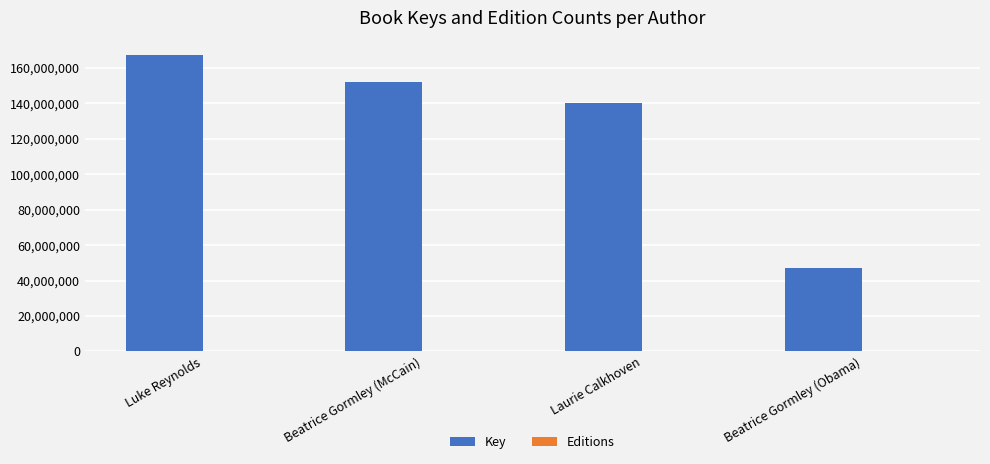

The Key series shows 81015741 at Laurie Calkhoven. True or false?

False